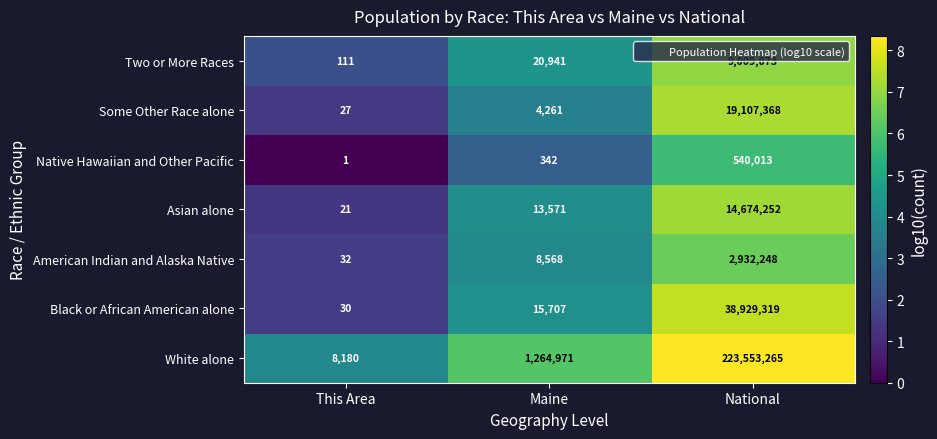

What is the spread (max minus min) of values at National?

223013252